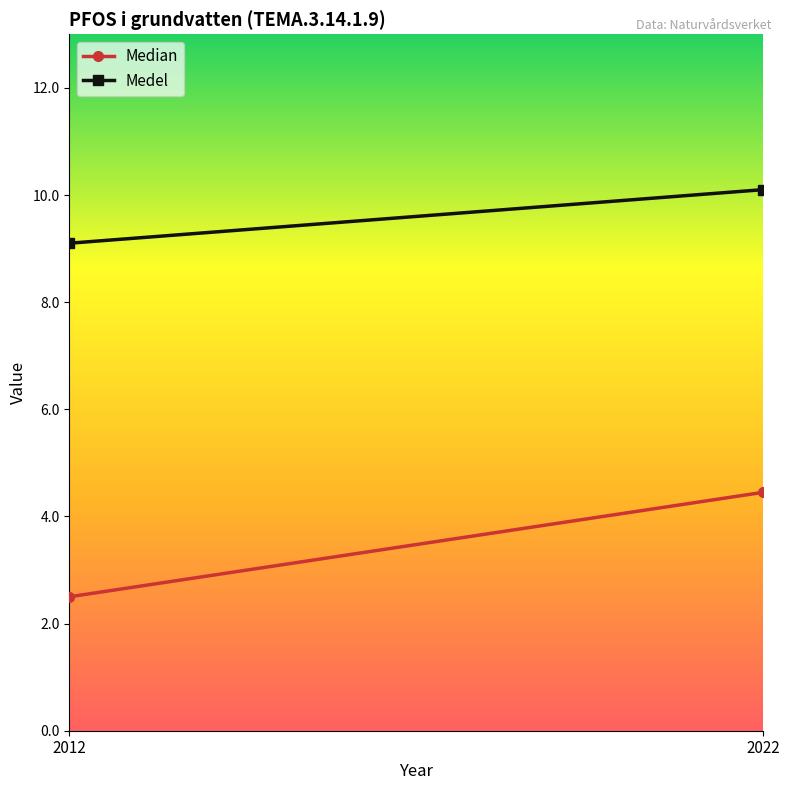

What is the value of the Median point at the 2nd from the left?

4.5